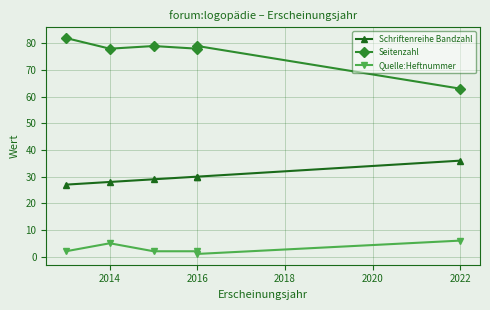

How many interior local peaks does the Seitenzahl series have?

2